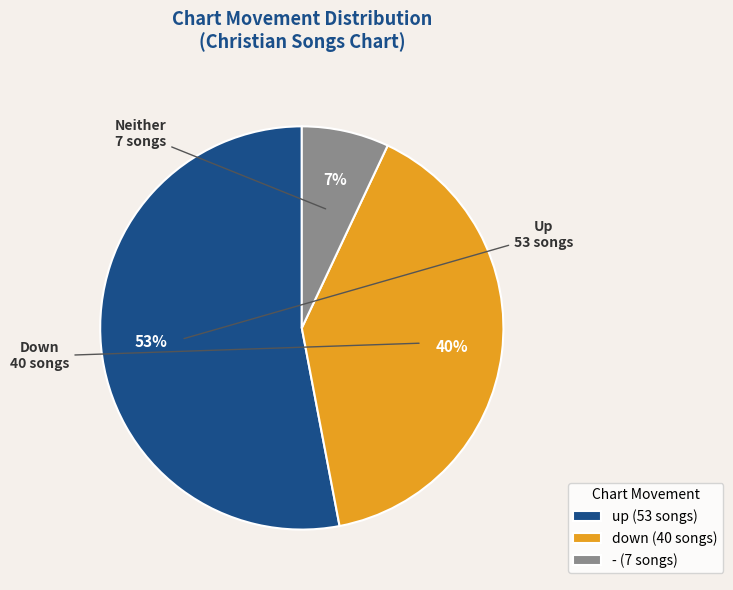

Combined, do up (53 songs) and - (7 songs) account for over 50%?

Yes